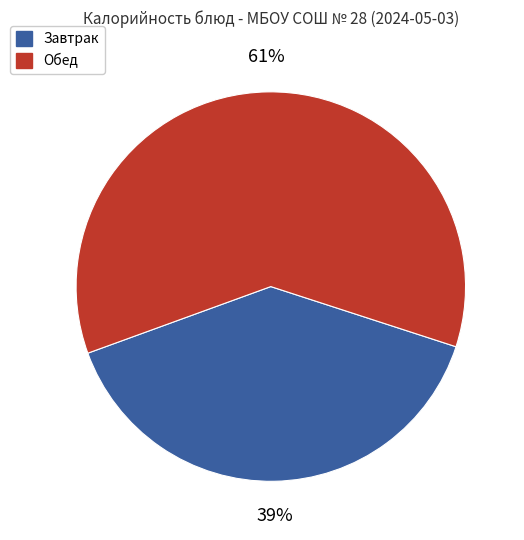

How many slices are in this pie chart?

2